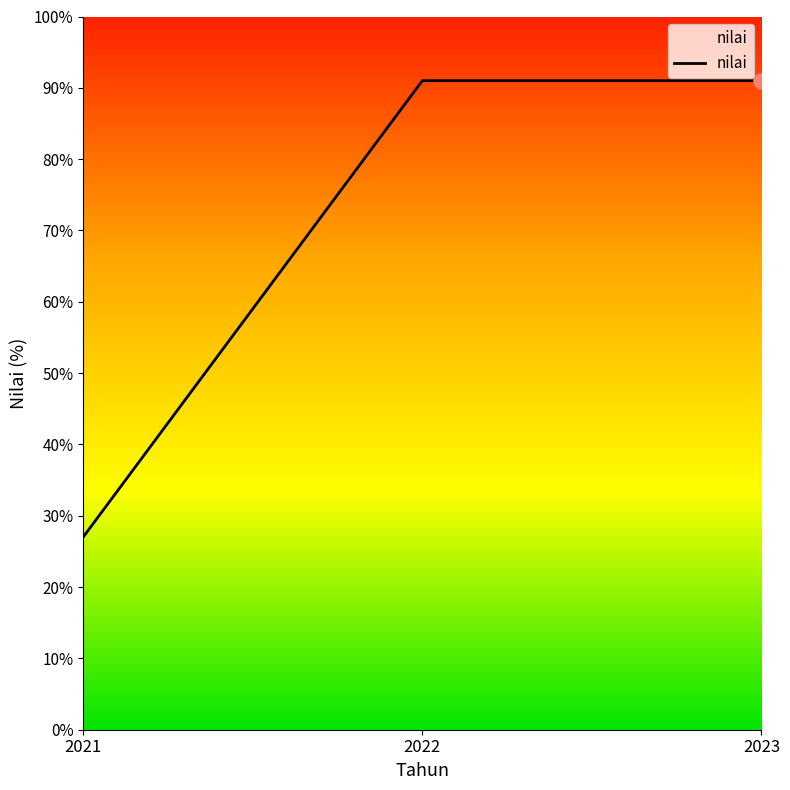

Approximately how many times larger is the value at 2023 compared to 2021?

3.4